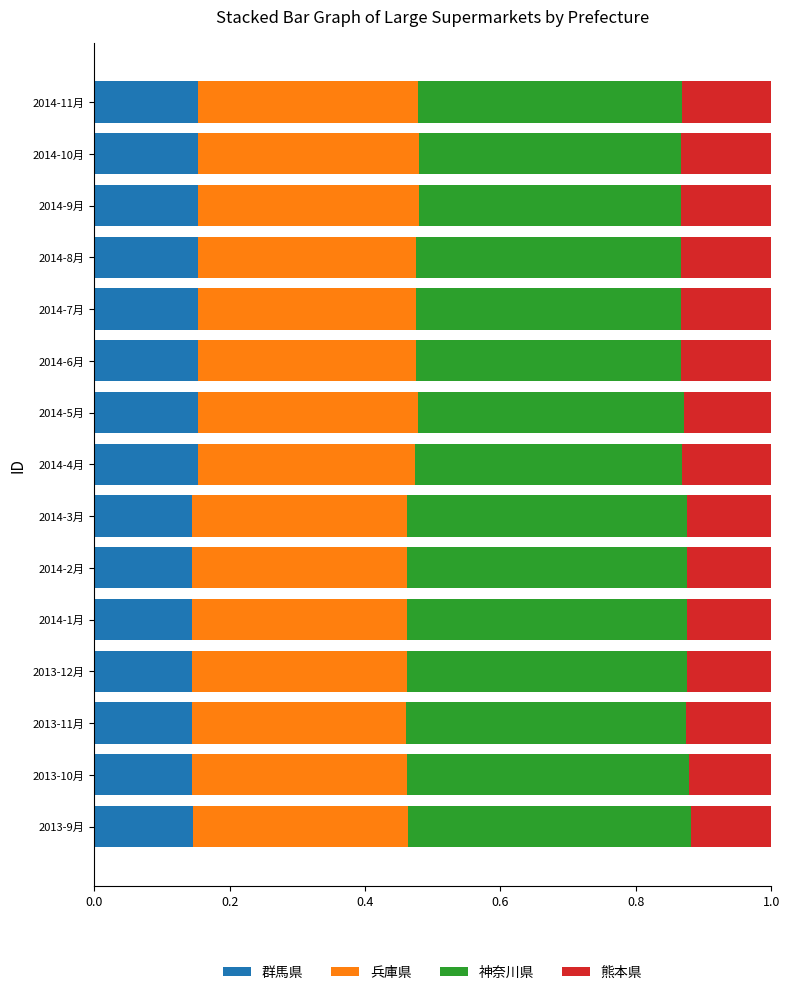

True or false: 群馬県 has a value of 0.0 at 2014-3月.

False